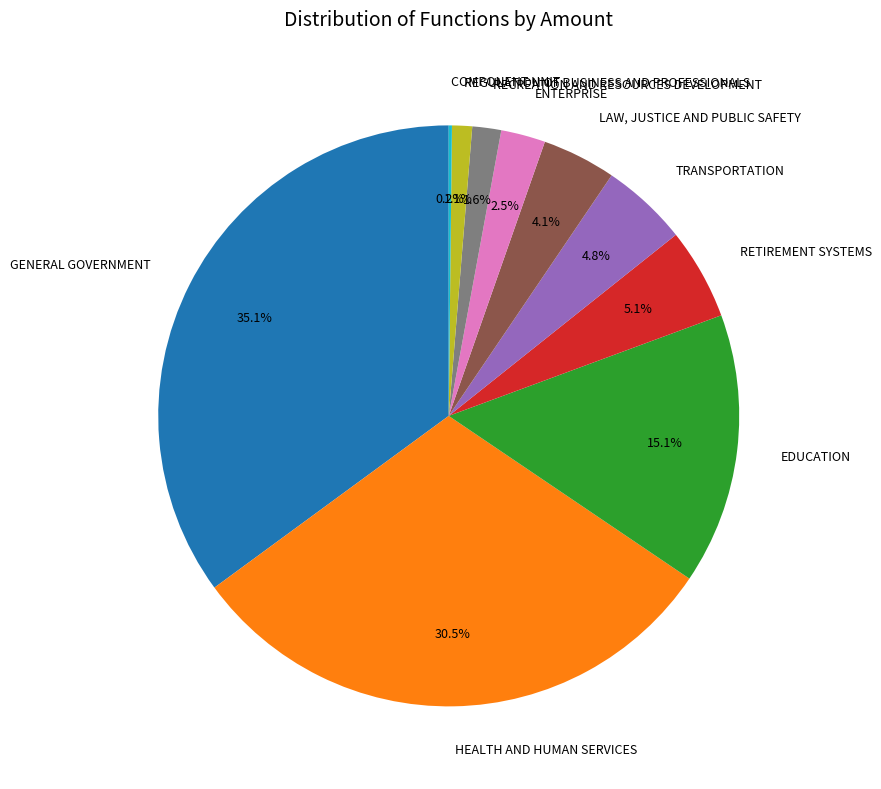

Combined, what portion of the pie is TRANSPORTATION and EDUCATION?

19.9%